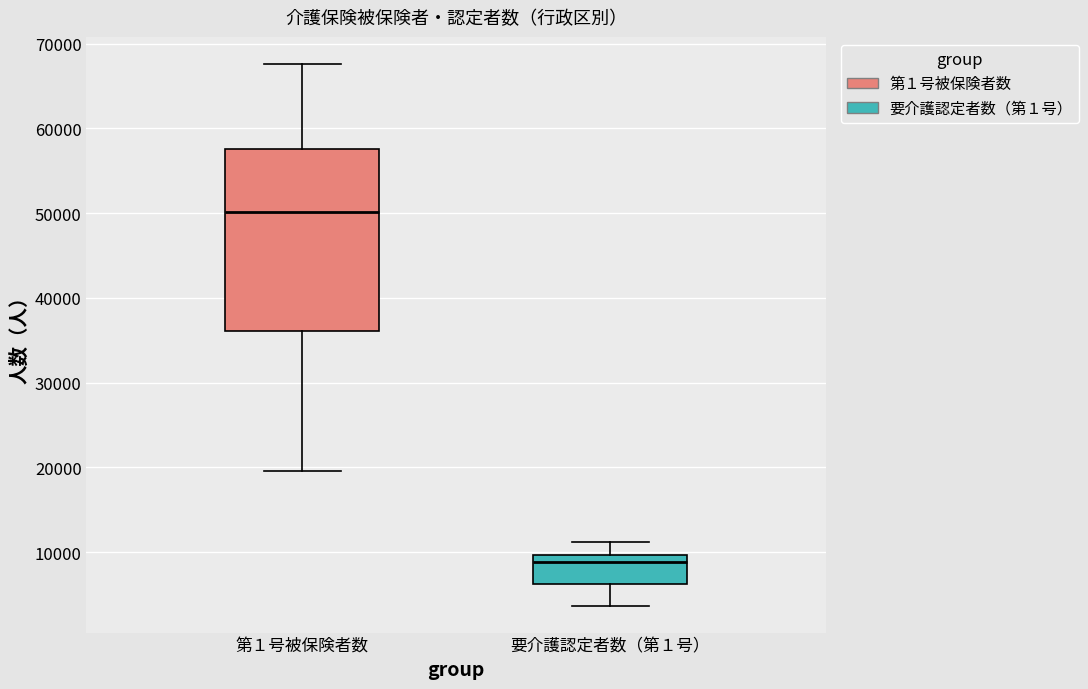

Reading left to right, transcribe this box plot: for each box, give where its median line is, the range the box spans, and where its two whiskers end, as read against the y-axis. The values are not printed on the chart, so give them approximately, as read against the axis.

第１号被保険者数: median 50000, box 36000 to 58000, whiskers 20000 to 68000
要介護認定者数（第１号）: median 9000, box 6000 to 10000, whiskers 4000 to 11000